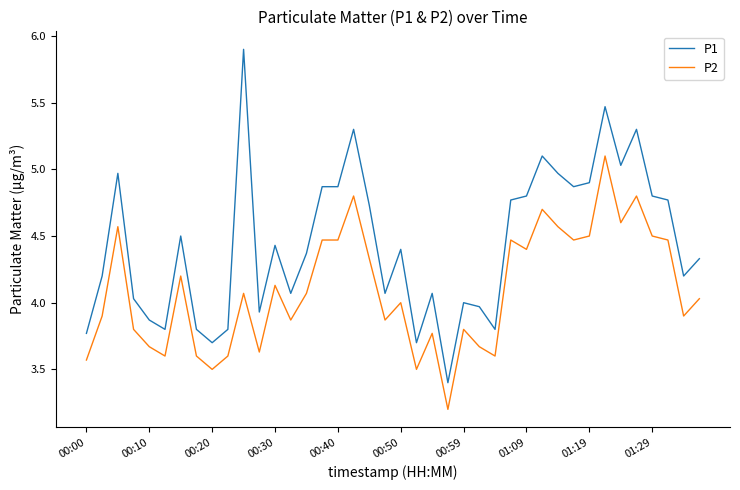

What is the minimum value shown in the chart?

3.2